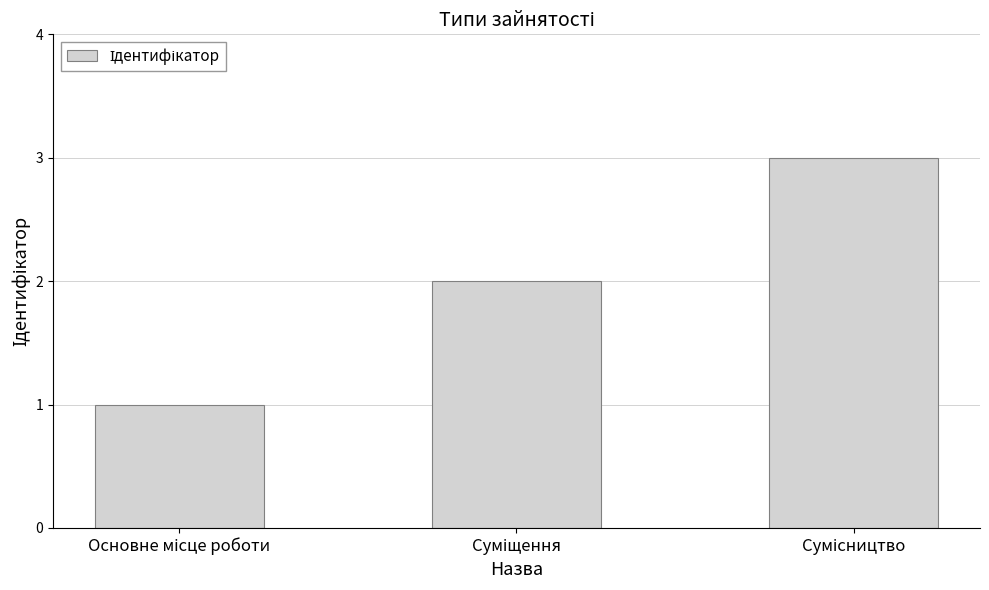

What is the average value?

2